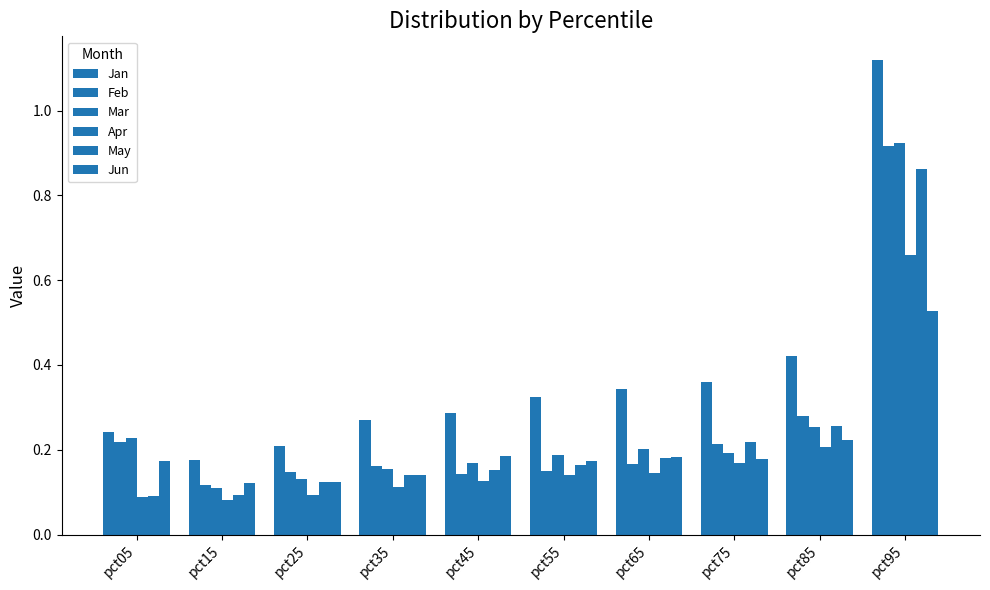

What is the average value of the Jun series?

0.2